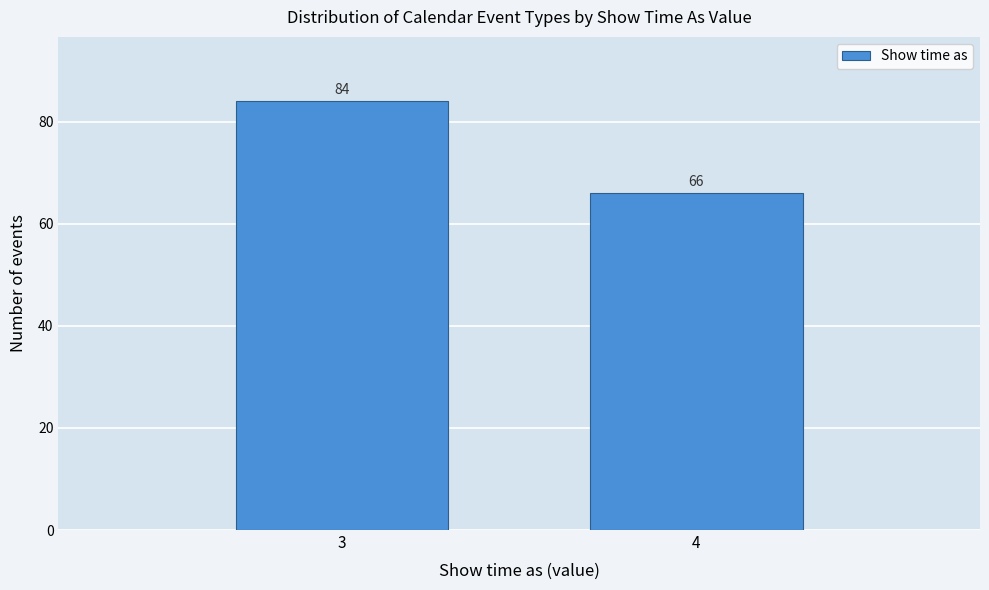

Reading right to left, transcribe all the data shown in this chart.

66	84